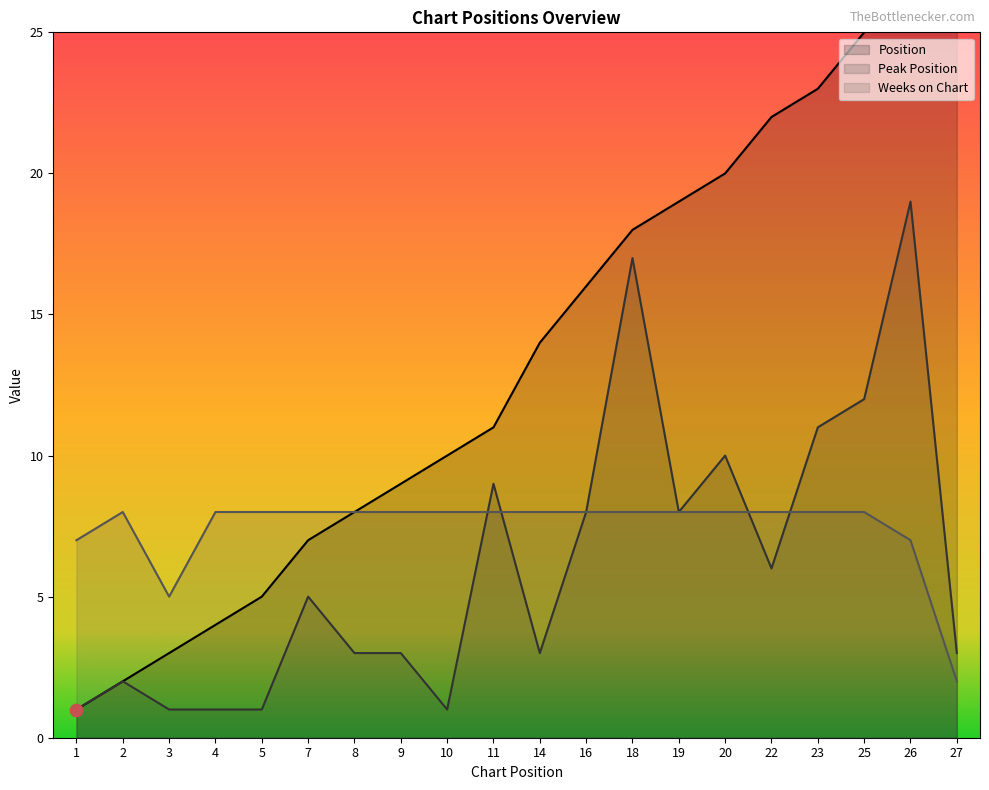

What are all the series names shown in the legend?

Position, Peak Position, Weeks on Chart